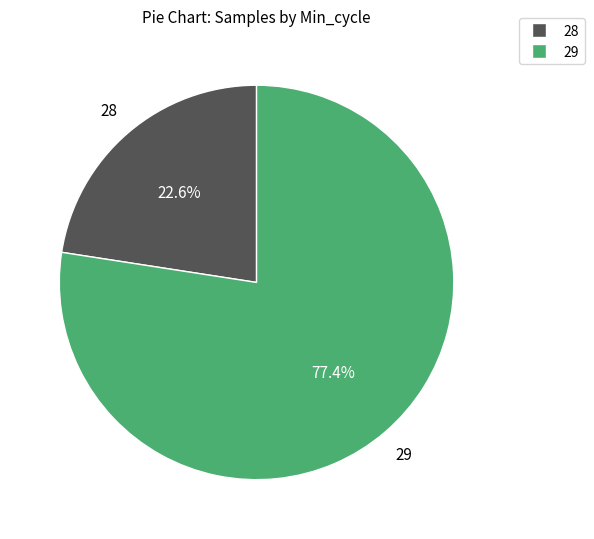

Is there a majority slice in this chart?

Yes